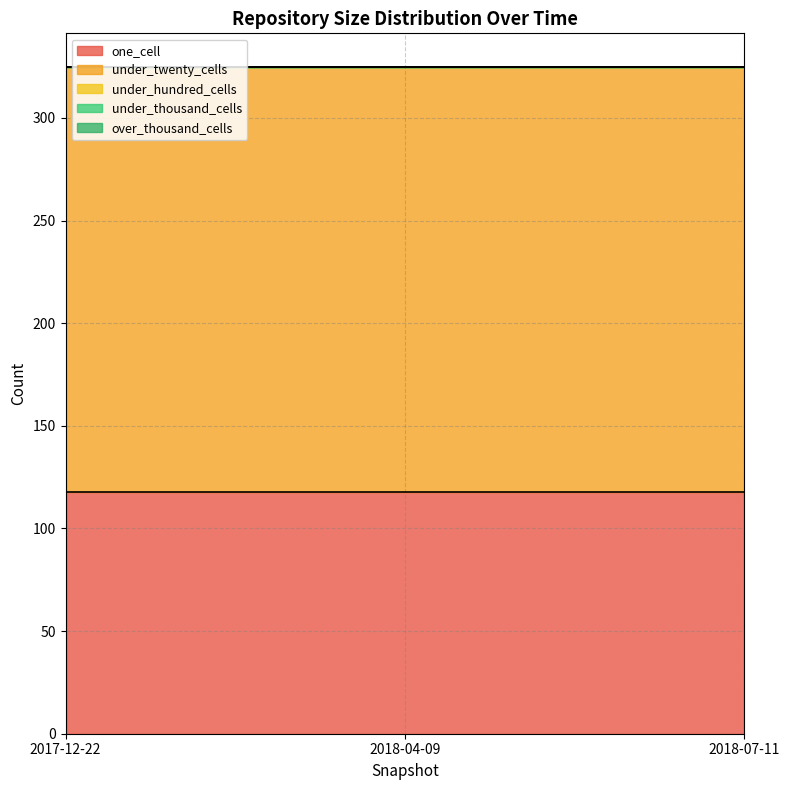

What is the maximum value for one_cell?

118